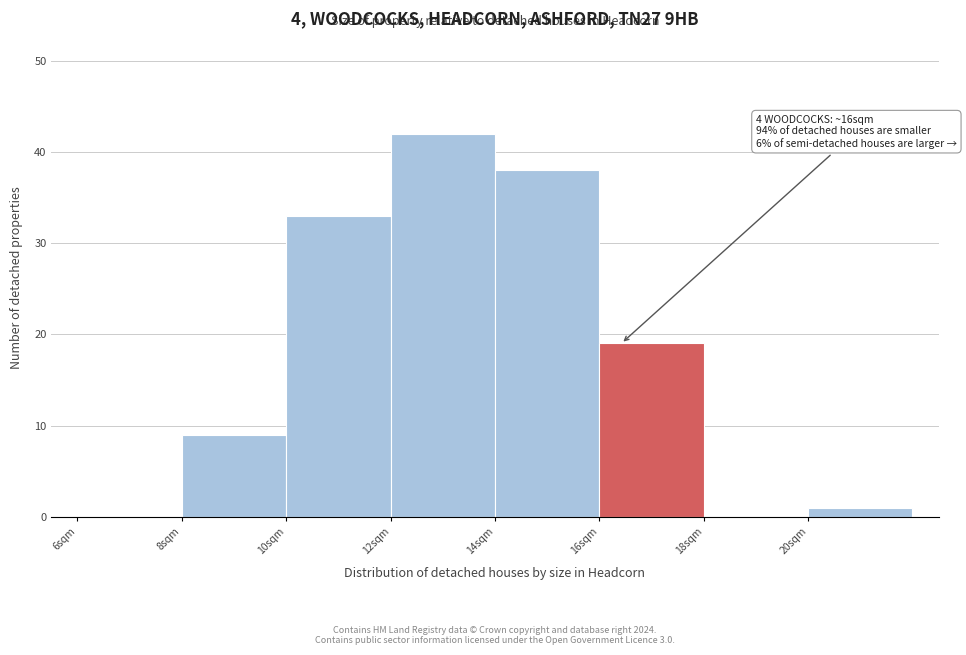

Which range on the x-axis has the tallest bar?

12 to 14